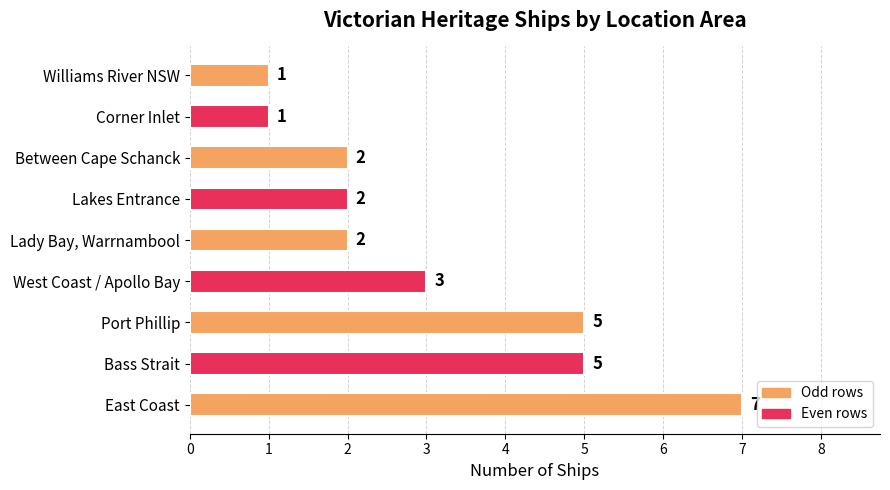

How many values are between 2 and 5?

6